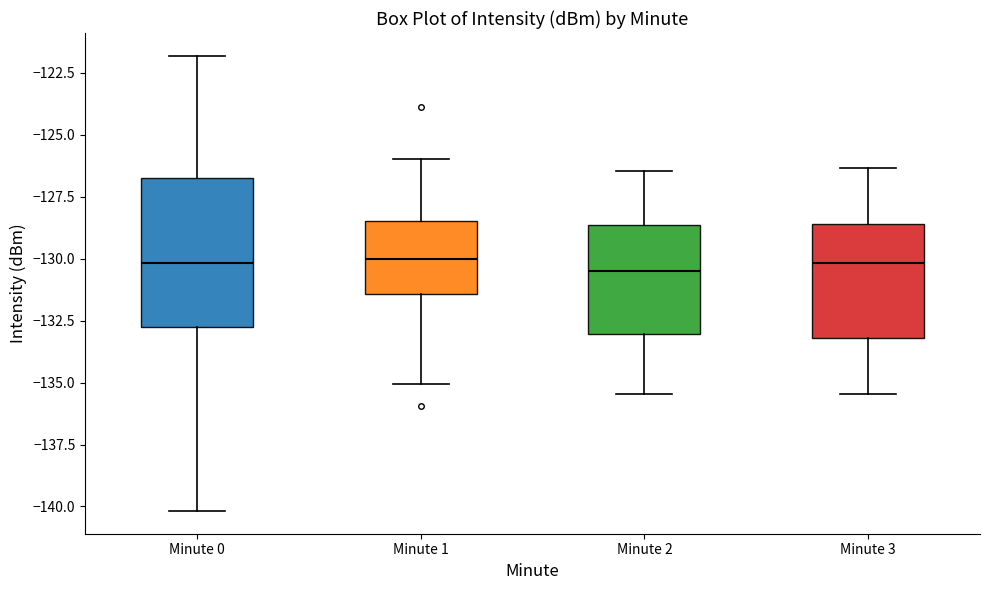

Comparing the boxes themselves (not the whiskers), which one is the tallest?

Minute 0